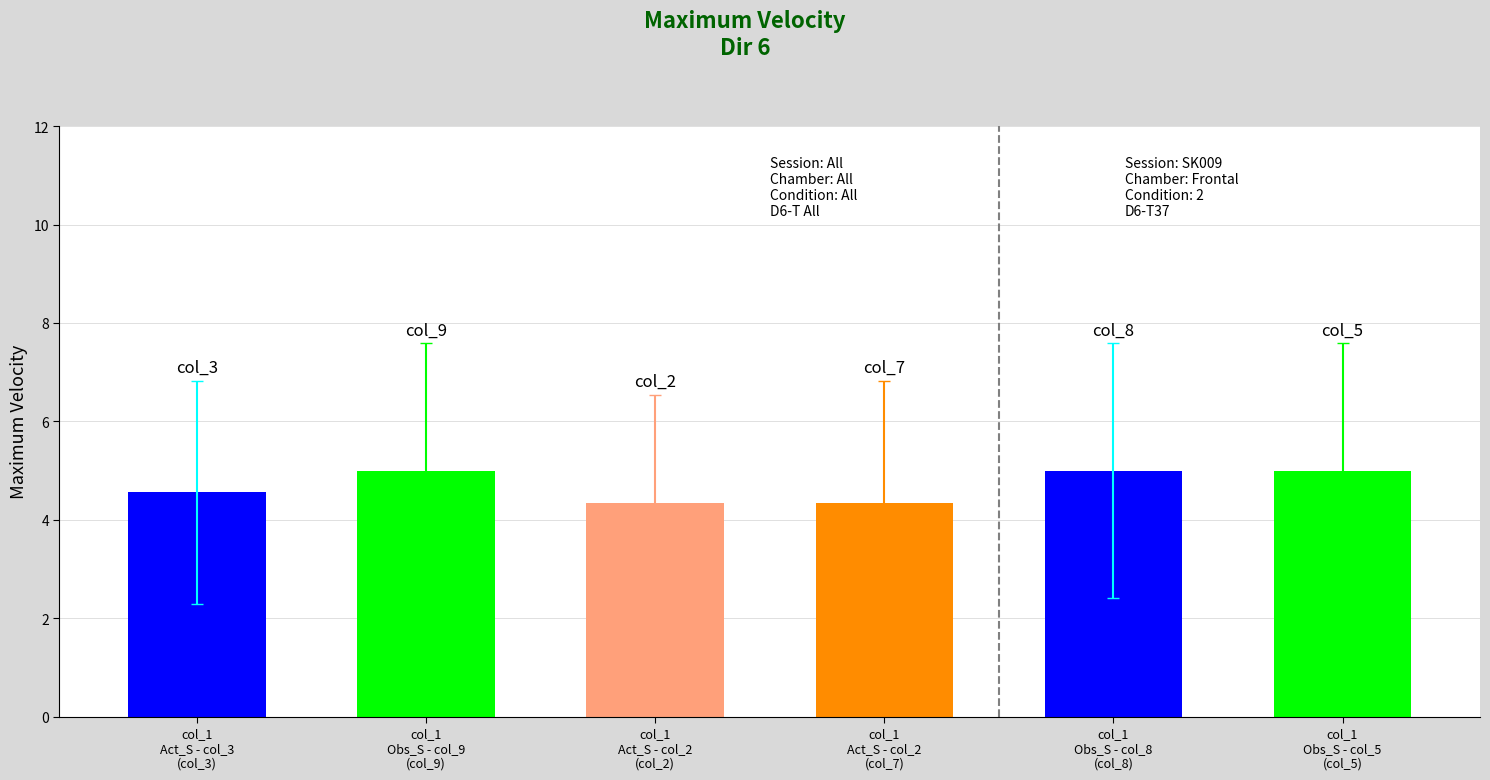

What is the value of the col_9 bar at the 9th from the left?

5